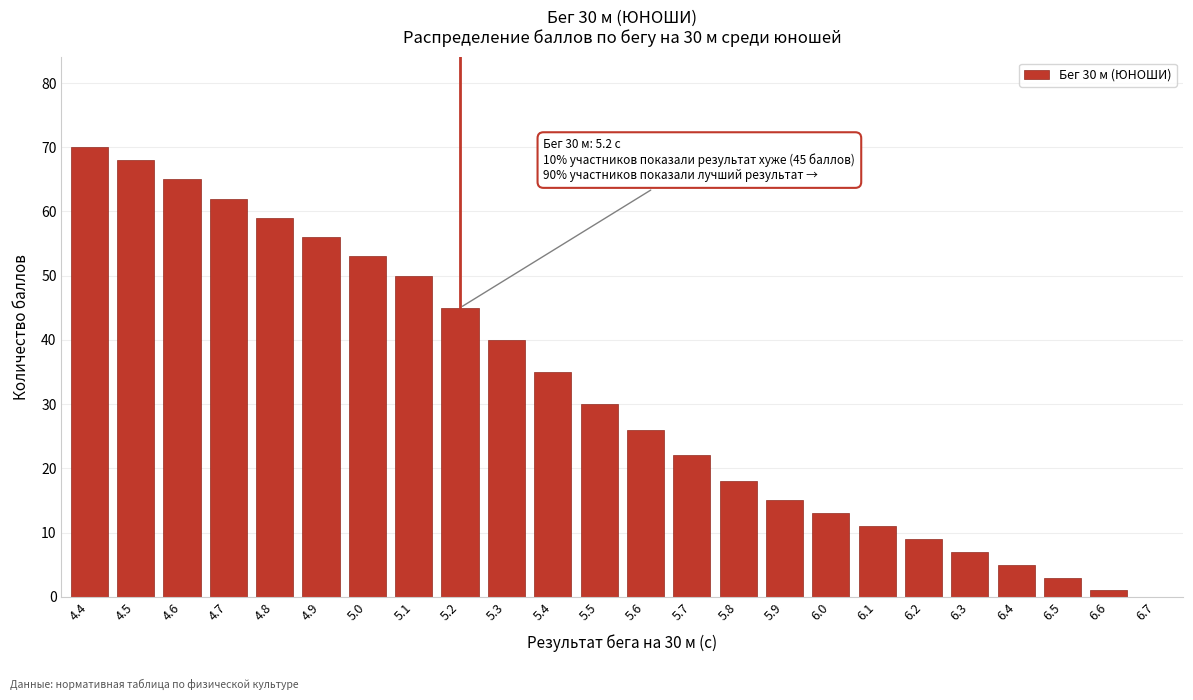

Reading left to right, extract all data points from this chart.

4.4=70	4.5=68	4.6=65	4.7=62	4.8=59	4.9=56	5.0=53	5.1=50	5.2=45	5.3=40	5.4=35	5.5=30	5.6=26	5.7=22	5.8=18	5.9=15	6.0=13	6.1=11	6.2=9	6.3=7	6.4=5	6.5=3	6.6=1	6.7=0